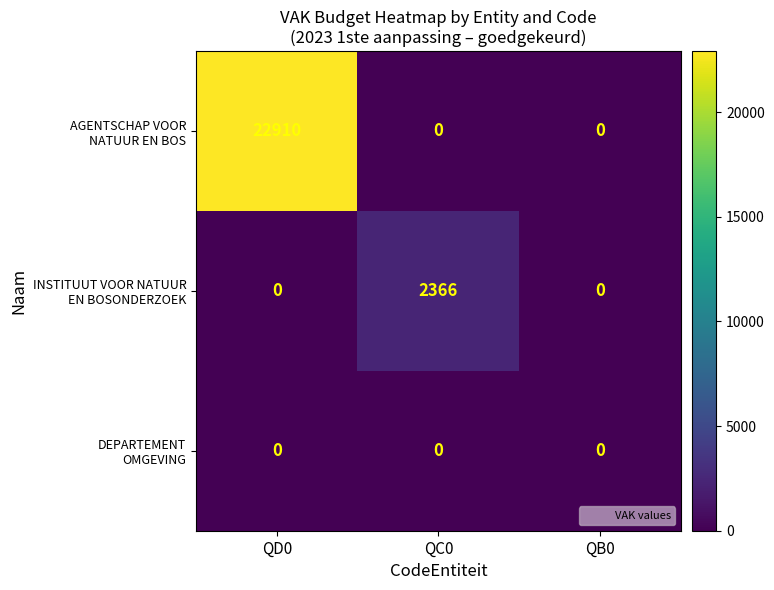

What is the total value across all series at QD0?

22910